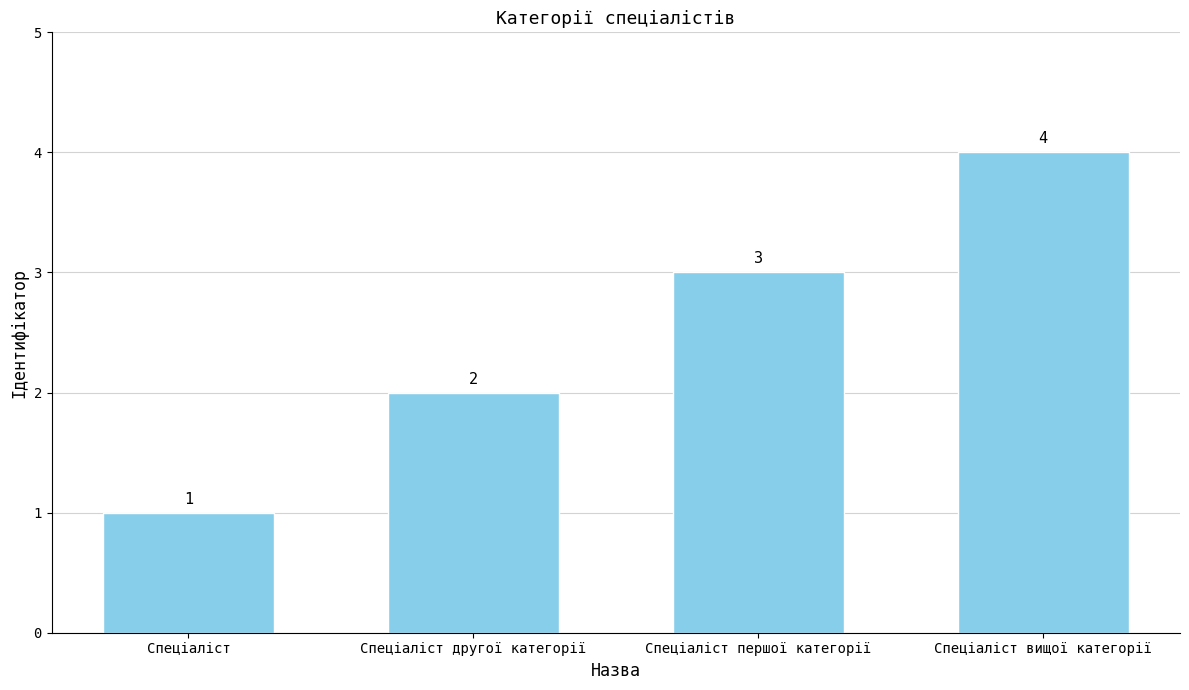

Between Спеціаліст вищої категорії and Спеціаліст першої категорії, which is larger?

Спеціаліст вищої категорії